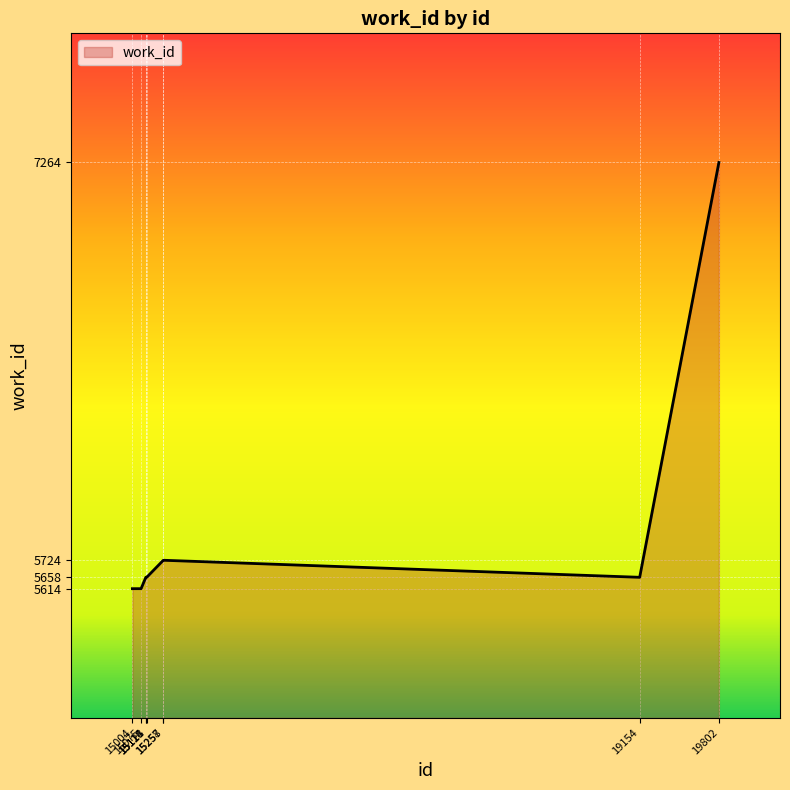

What is the maximum value shown in the chart?

7264